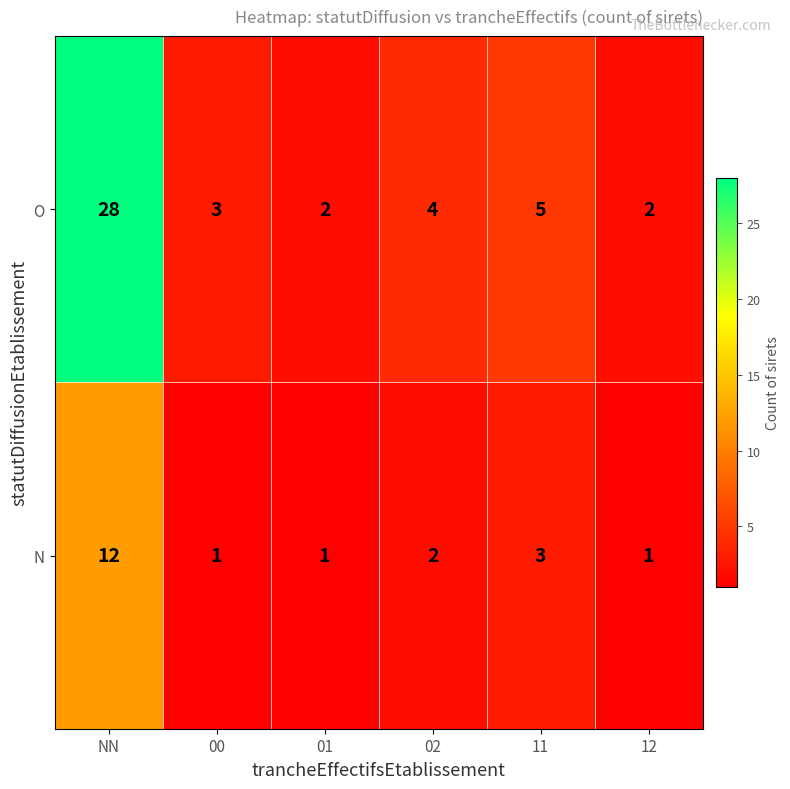

At which label does O reach its peak?

NN